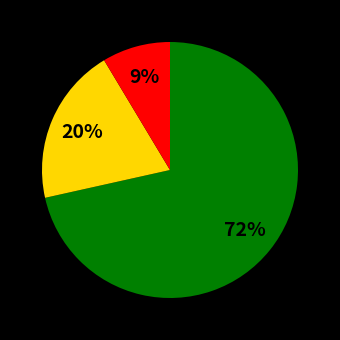

Is there any slice that represents more than half of the pie?

Yes